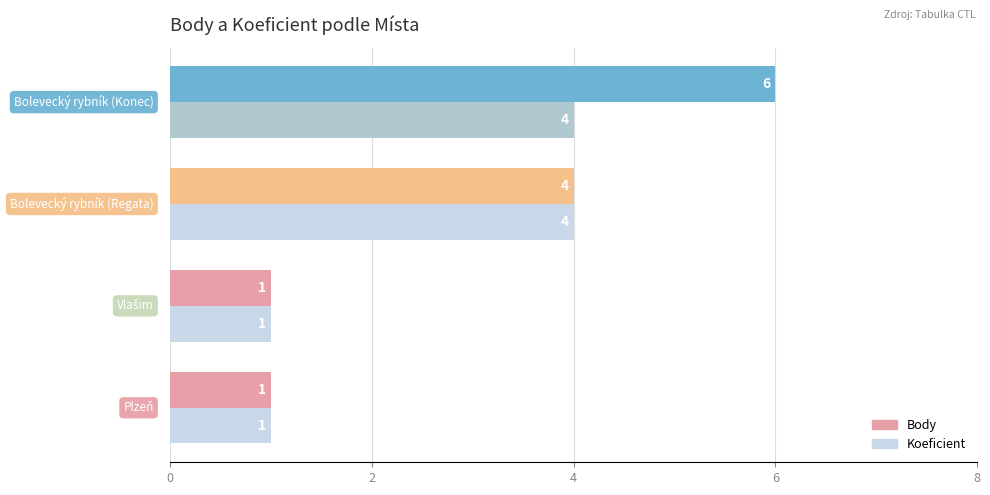

Rank the series by their maximum value, from lowest to highest.

Koeficient, Body